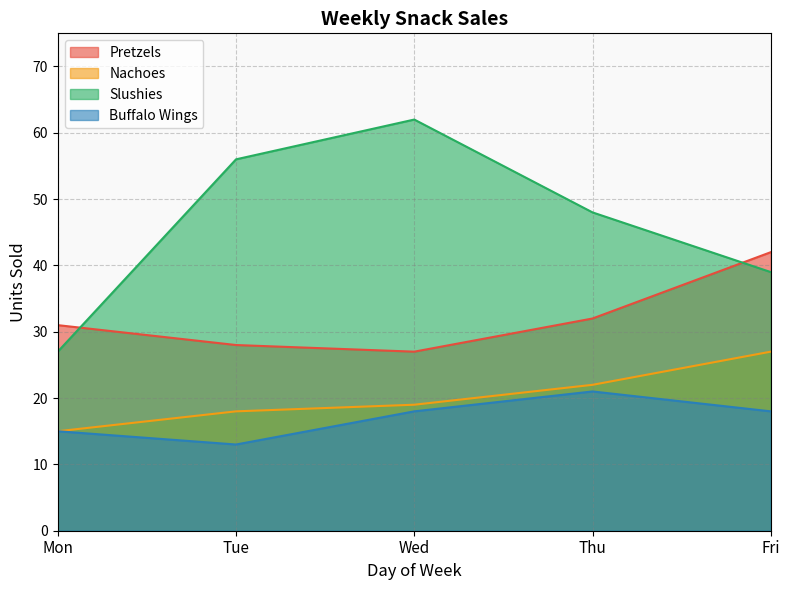

Reading right to left, list all the values displayed in this chart.

Pretzels: 42	32	27	28	31
Nachoes: 27	22	19	18	15
Slushies: 39	48	62	56	27
Buffalo Wings: 18	21	18	13	15